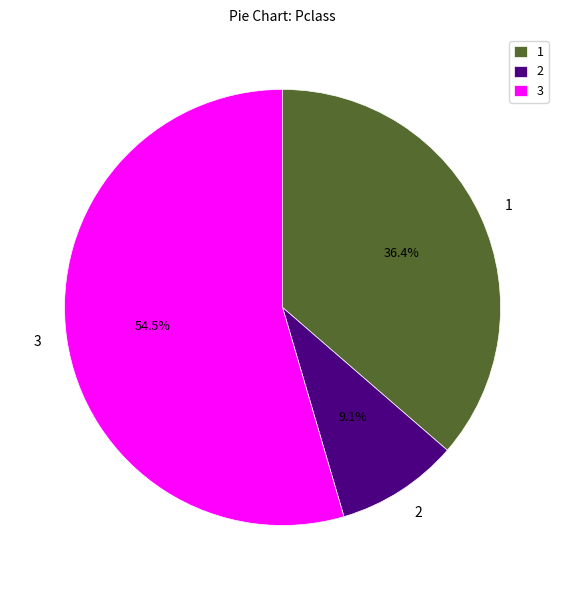

Does 3 represent more than half of the total?

Yes